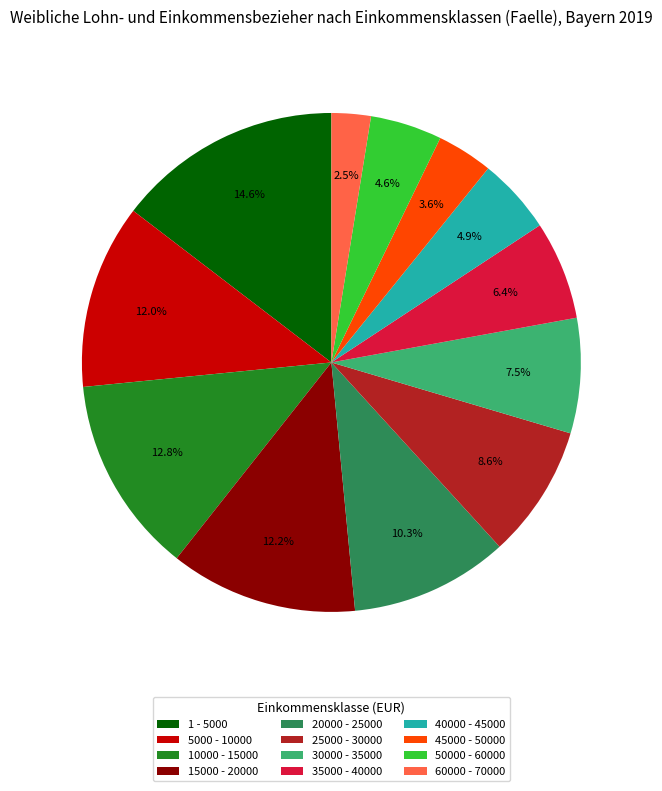

What is the ratio of the value at 50000 - 60000 to the value at 25000 - 30000?

0.5